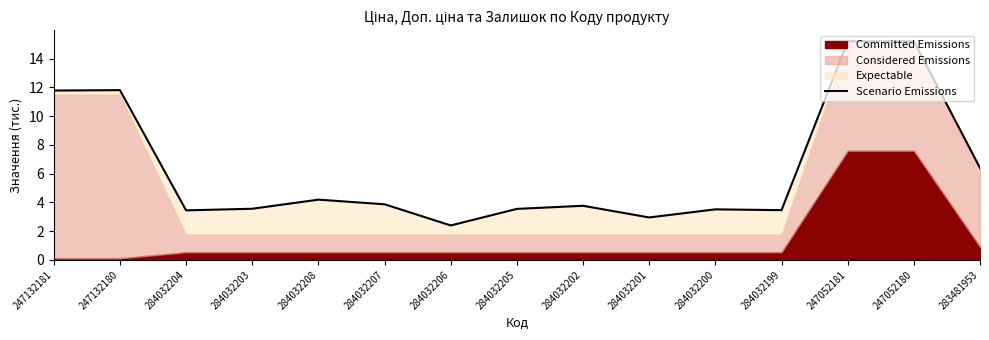

How many interior local peaks (higher than both neighbors) does the data have?

5